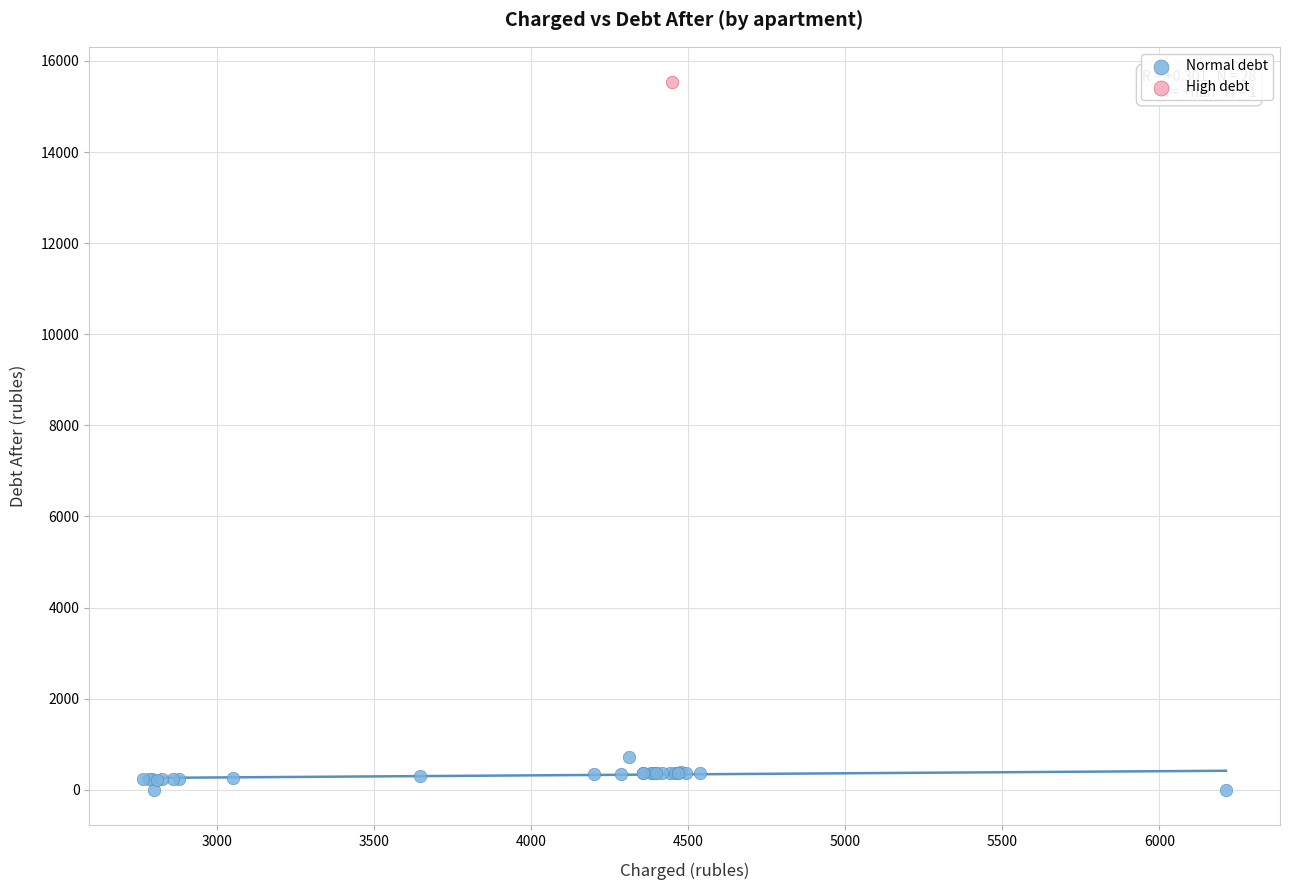

What are all the series names shown in the legend?

Normal debt, High debt